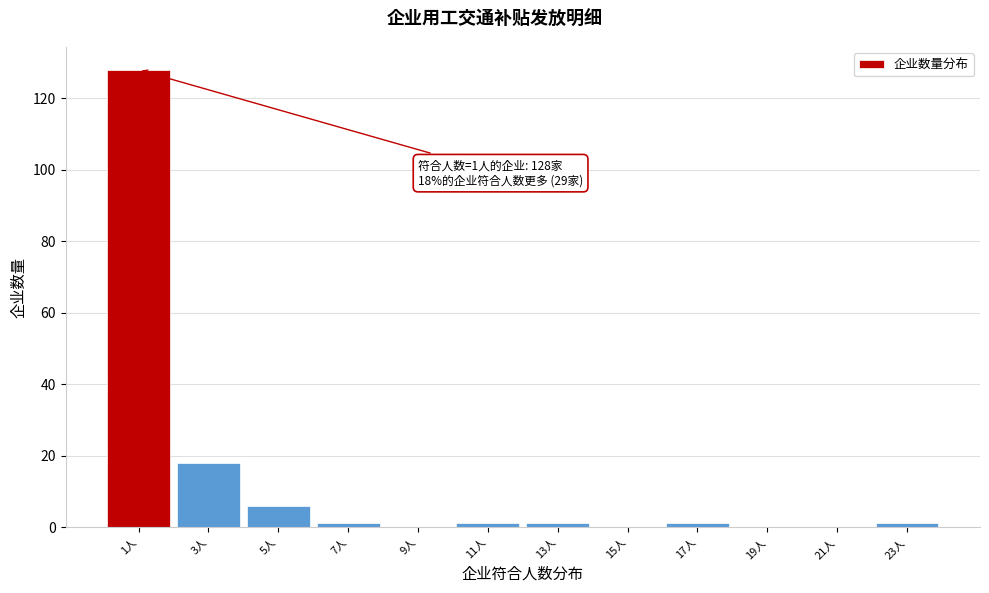

Over which range of the x-axis is the bar tallest?

0 to 2